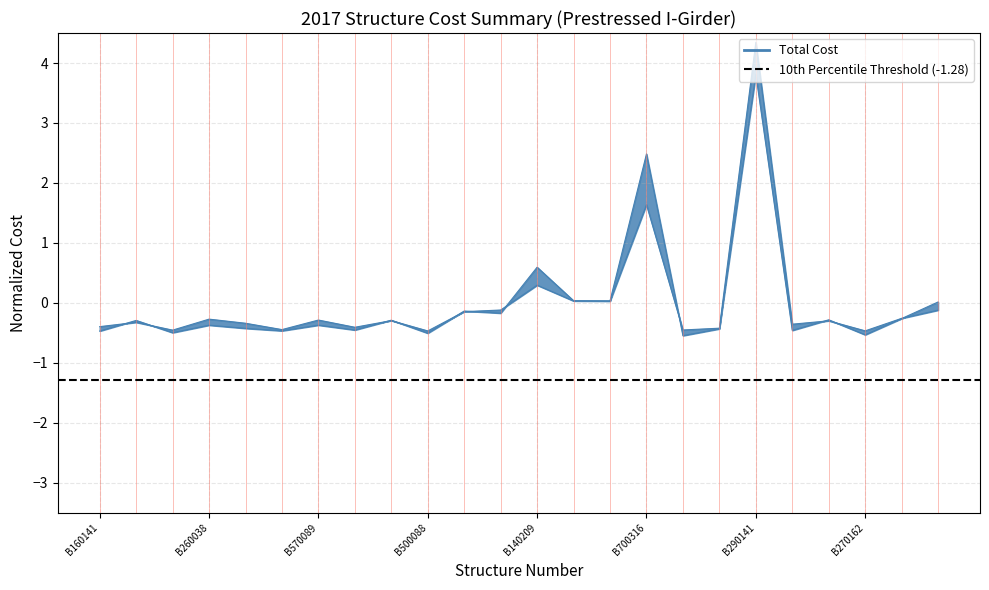

At which category does Total Cost reach its first local peak?

B130685